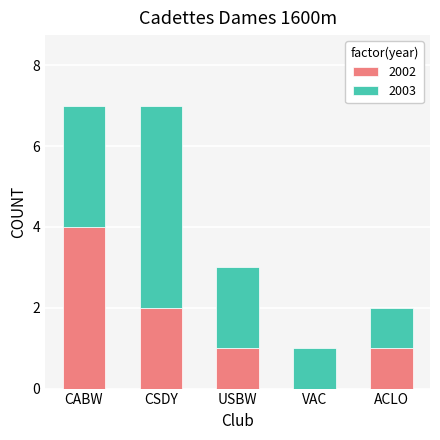

What value does the 2002 series have at CABW?

4